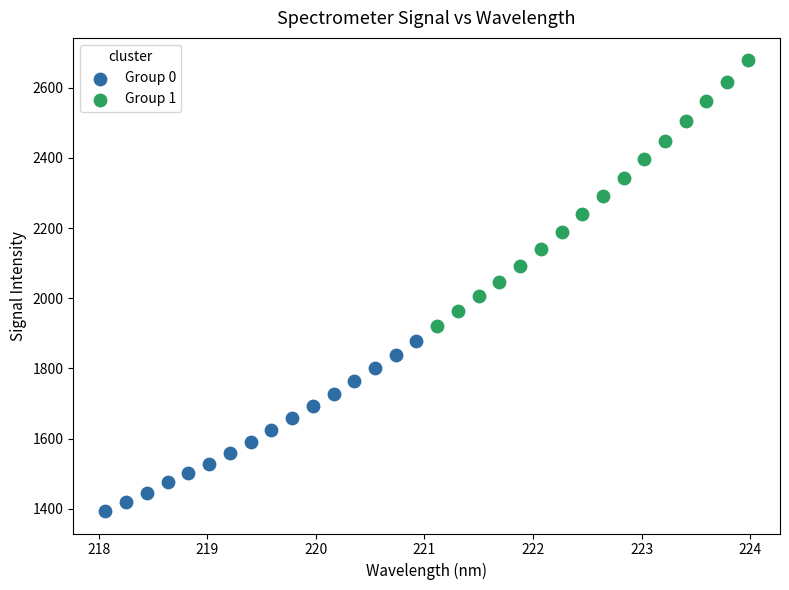

Which series contains the highest Y value?

Group 1